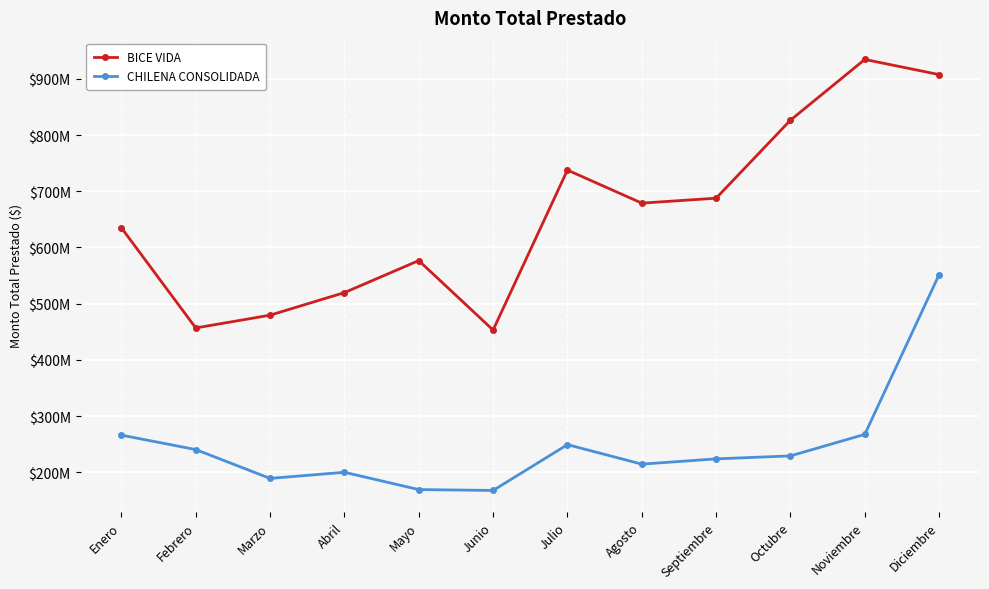

What are all the series names shown in the legend?

BICE VIDA, CHILENA CONSOLIDADA